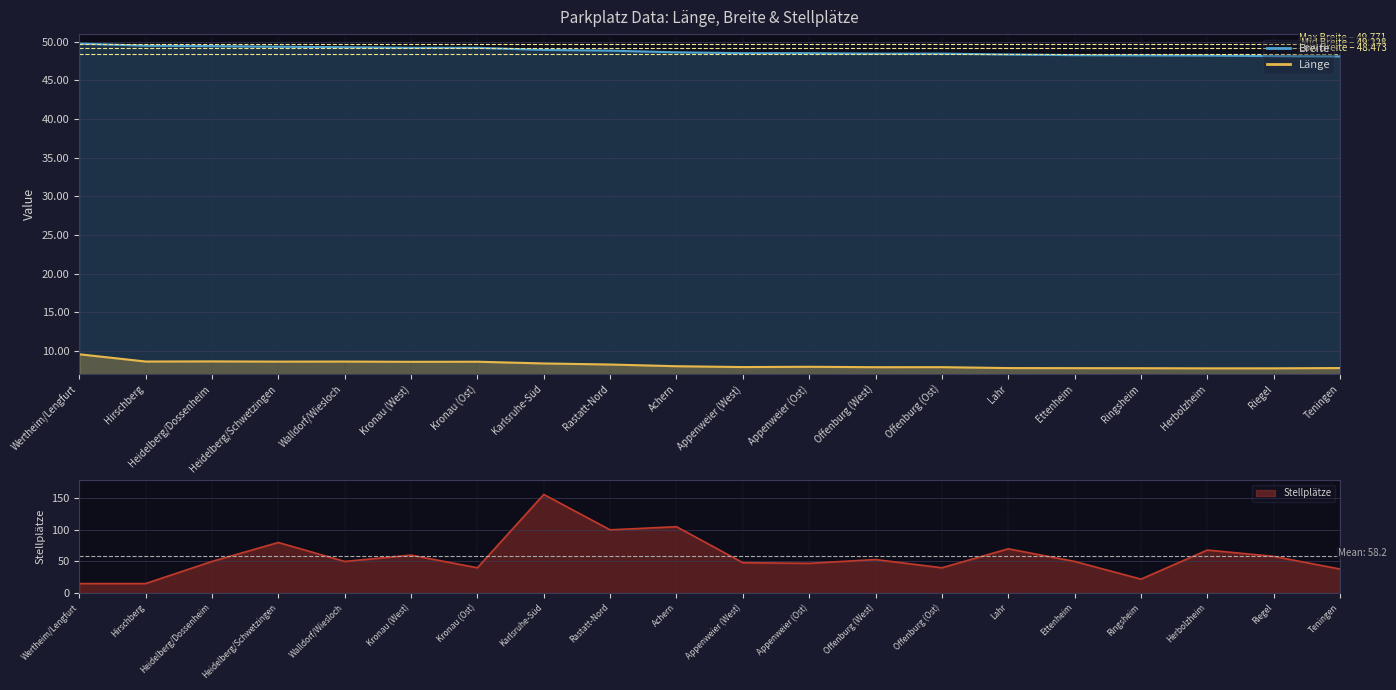

True or false: Breite has more than 2 interior local peaks.

False